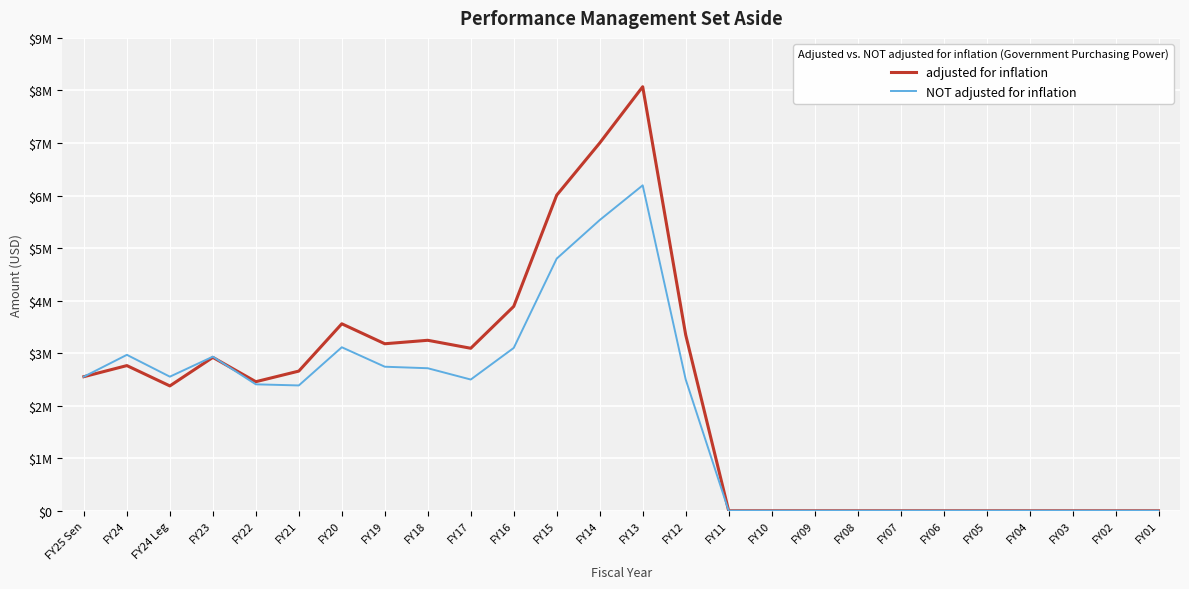

List the series in order of their peak value, lowest first.

NOT adjusted for inflation, adjusted for inflation